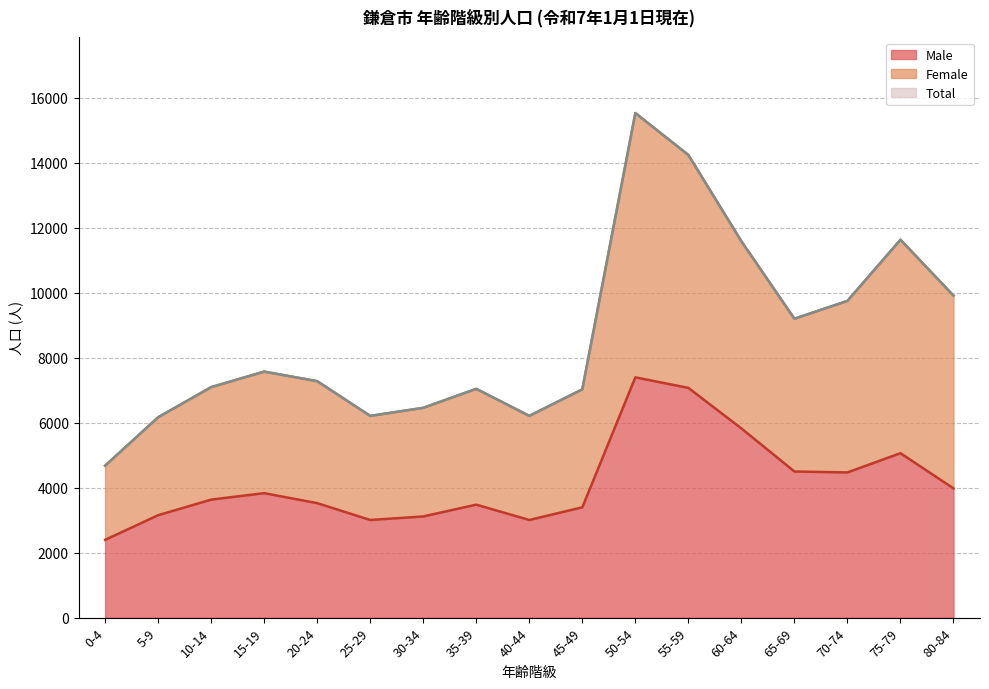

Reading left to right, list all the values displayed in this chart.

Male: 2394	3153	3633	3832	3524	3006	3115	3478	3006	3396	7396	7072	5824	4498	4470	5062	3978
Female: 4677	6167	7095	7573	7279	6210	6458	7043	6210	7028	15532	14242	11585	9201	9750	11633	9913
Total: 4677	6167	7095	7573	7279	6210	6458	7043	6210	7028	15532	14242	11585	9201	9750	11633	9913